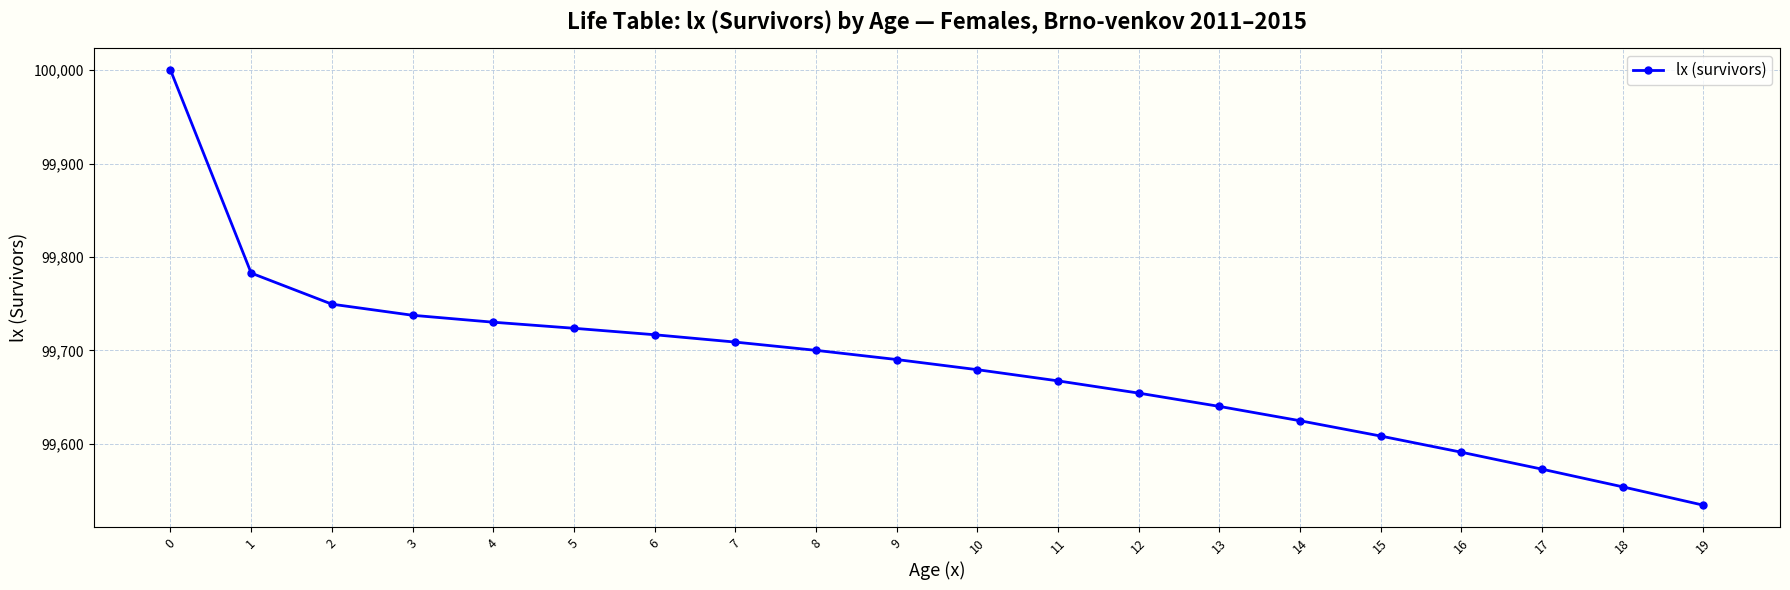

Is it true that the value at 9 is 99690.3?

True